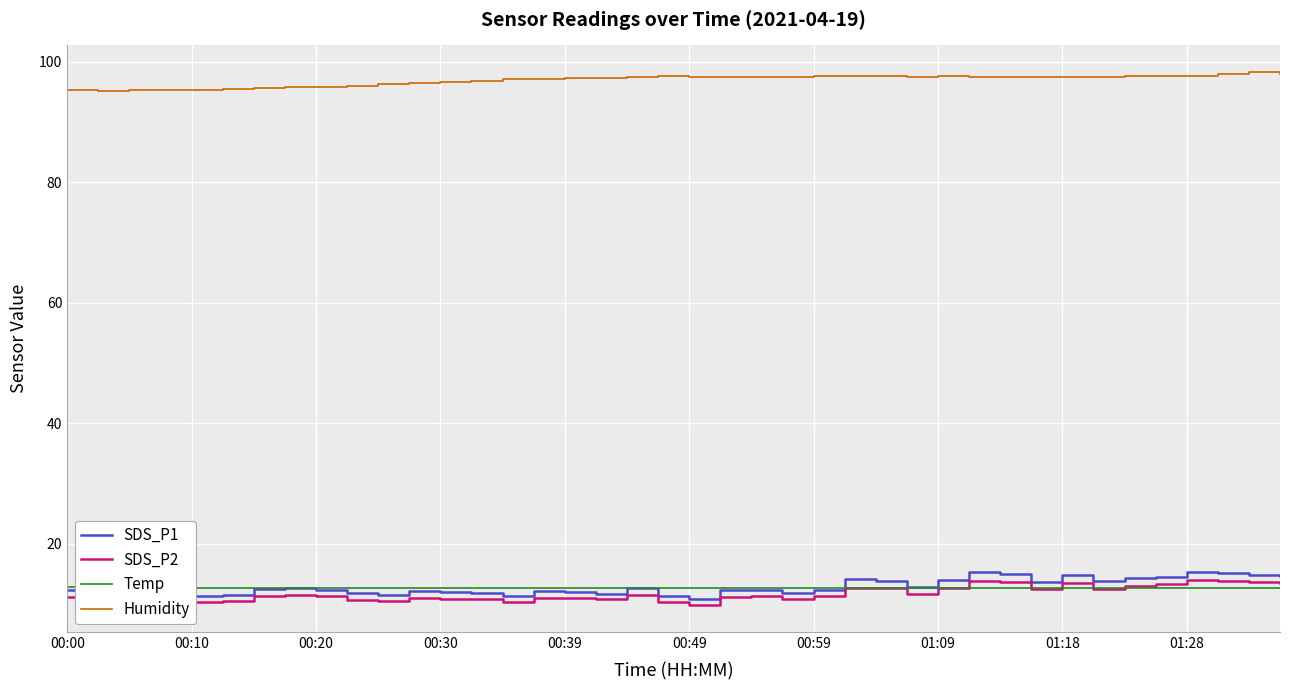

How many lines are shown in the chart?

4